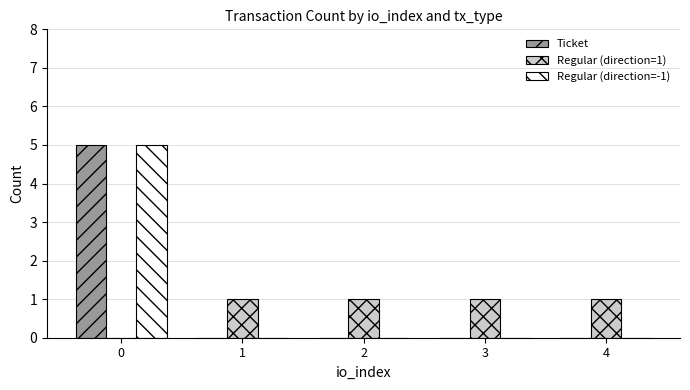

The Ticket series shows 3 at 4. True or false?

False